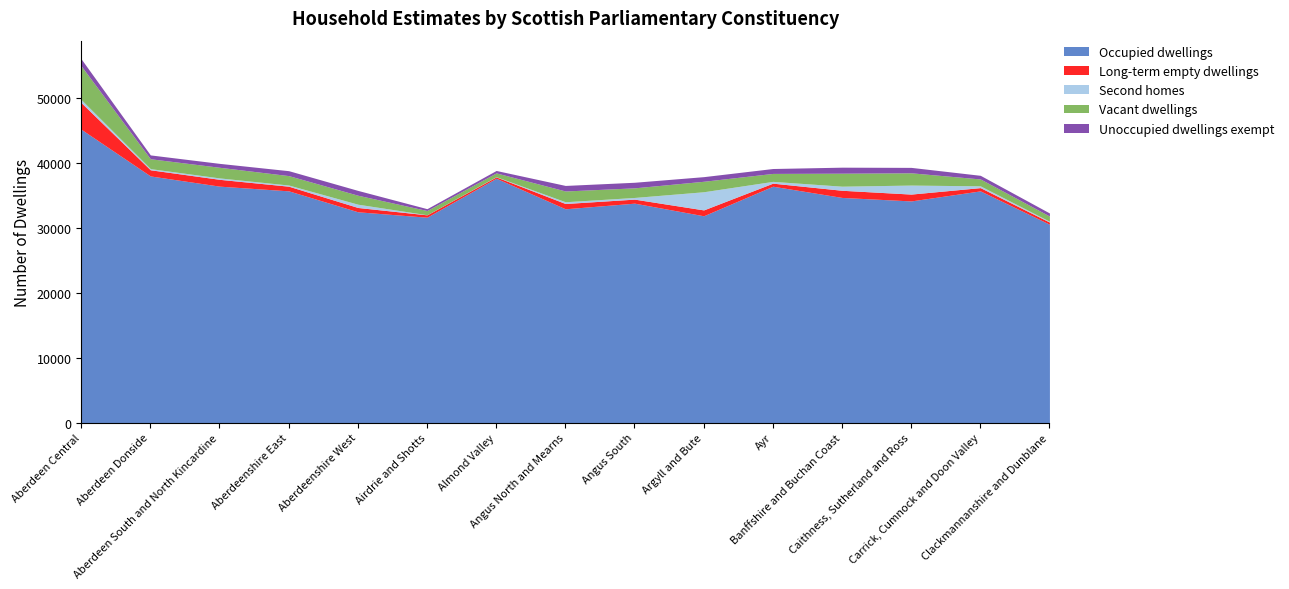

At how many categories does at least one series exceed 20300?

15